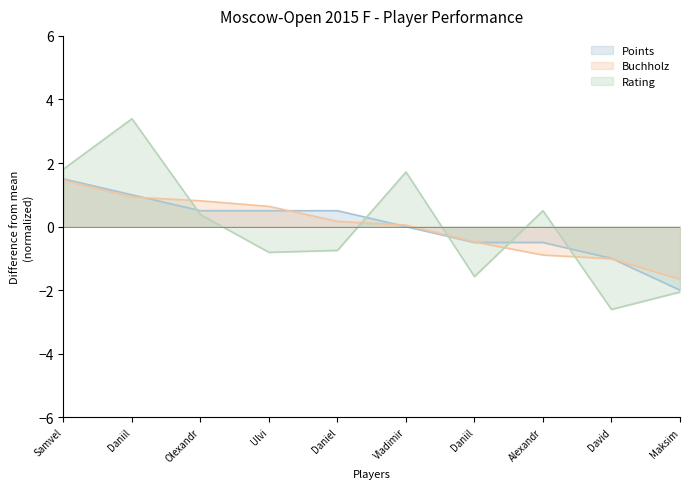

Does the chart have visible grid lines?

No